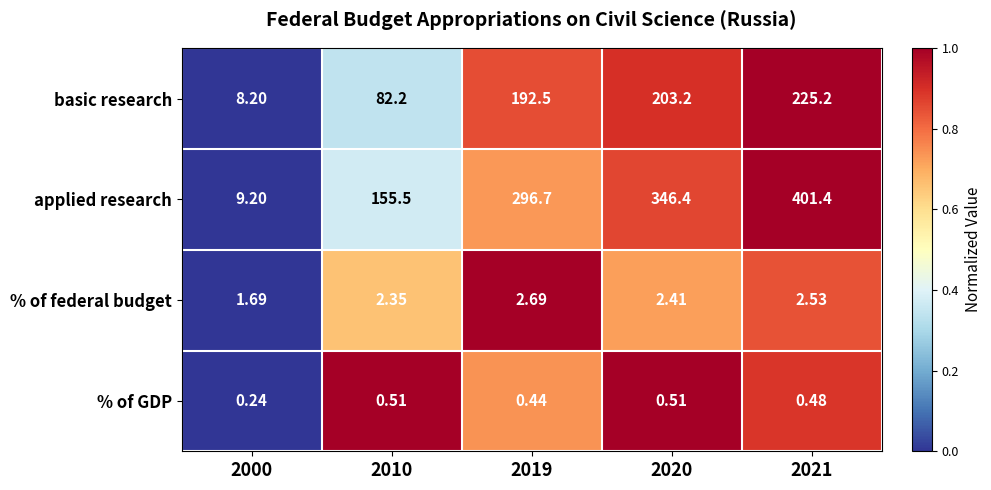

At 2021, list the series in order from smallest to largest.

% of GDP, % of federal budget, basic research, applied research